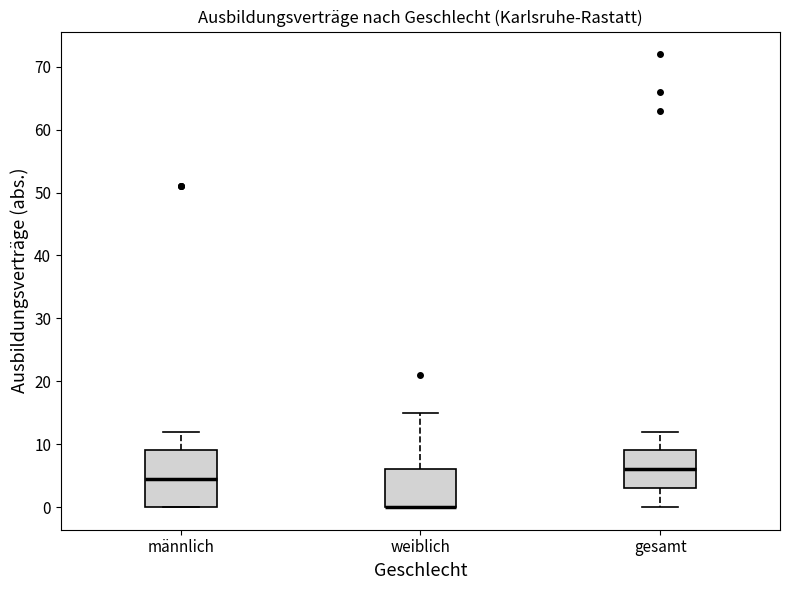

Reading left to right, read every box against the y-axis: the position of its median line, the range the box covers, and the ends of its whiskers. The values are not printed on the chart, so give them approximately, as read against the axis.

männlich: median 5, box 0 to 9, whiskers 0 to 12
weiblich: median 0 (drawn on the box's lower edge), box 0 to 6, whiskers 0 to 15
gesamt: median 6, box 3 to 9, whiskers 0 to 12